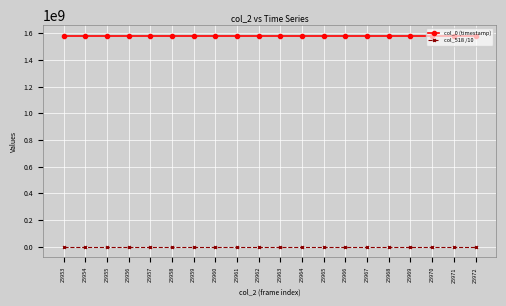

What is the difference between the maximum and minimum values in the col_0 (timestamp) series?

263.8